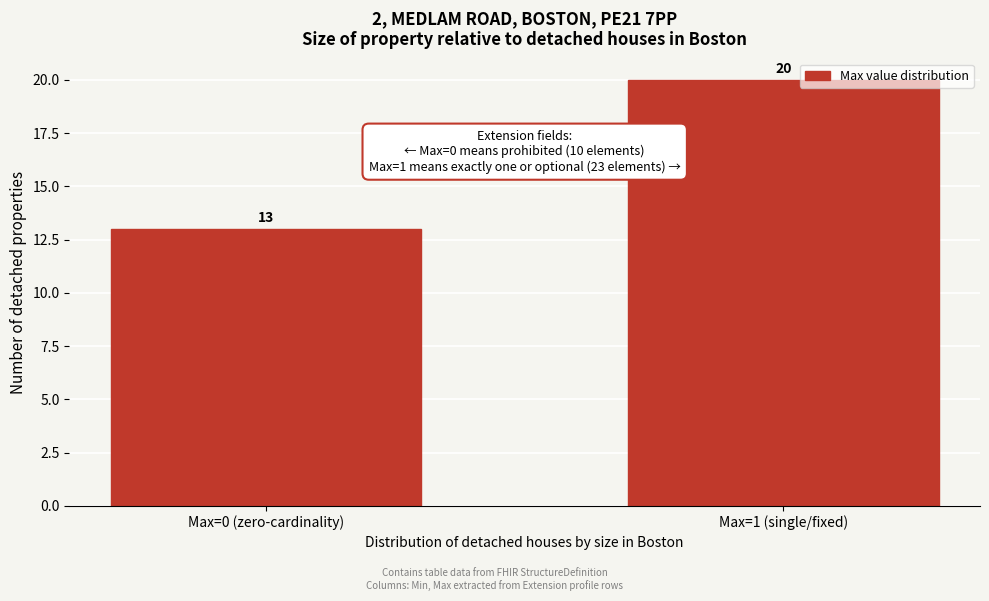

Reading left to right, transcribe all the data shown in this chart.

13	20